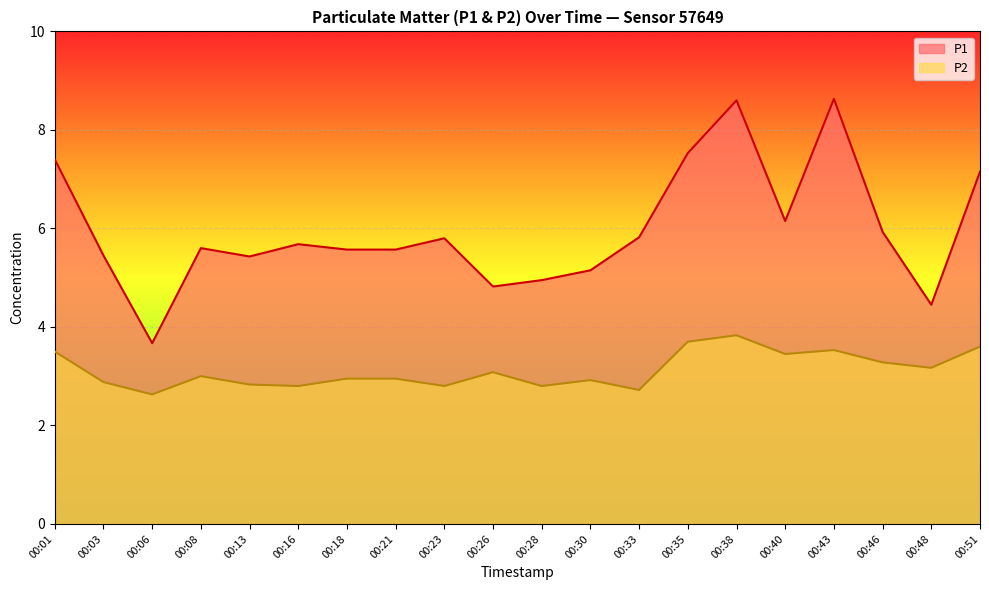

What is the value of the P1 point at the 4th from the left?

5.6